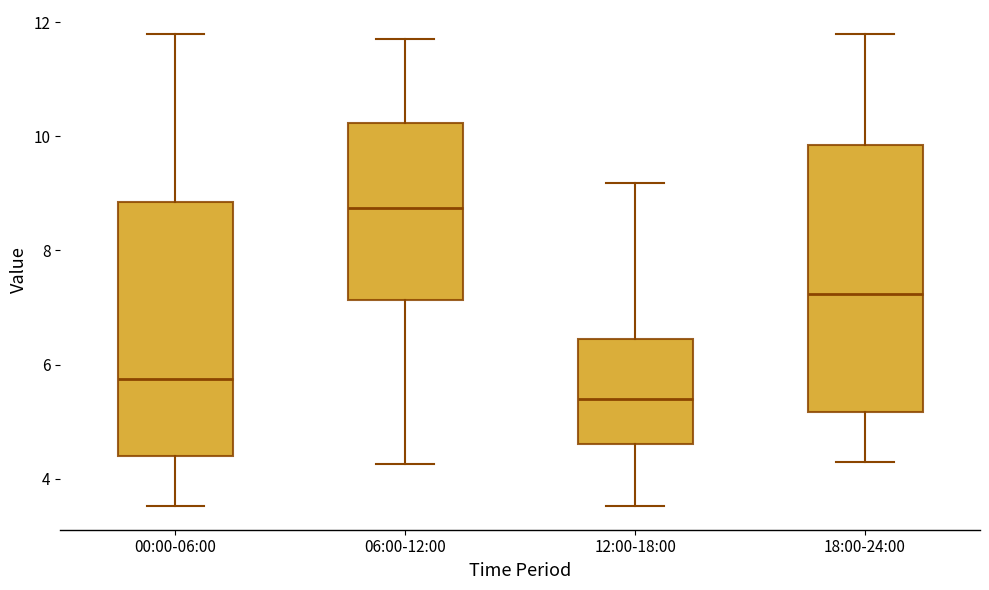

Which box is the tallest, from its lower edge to its upper edge?

18:00-24:00